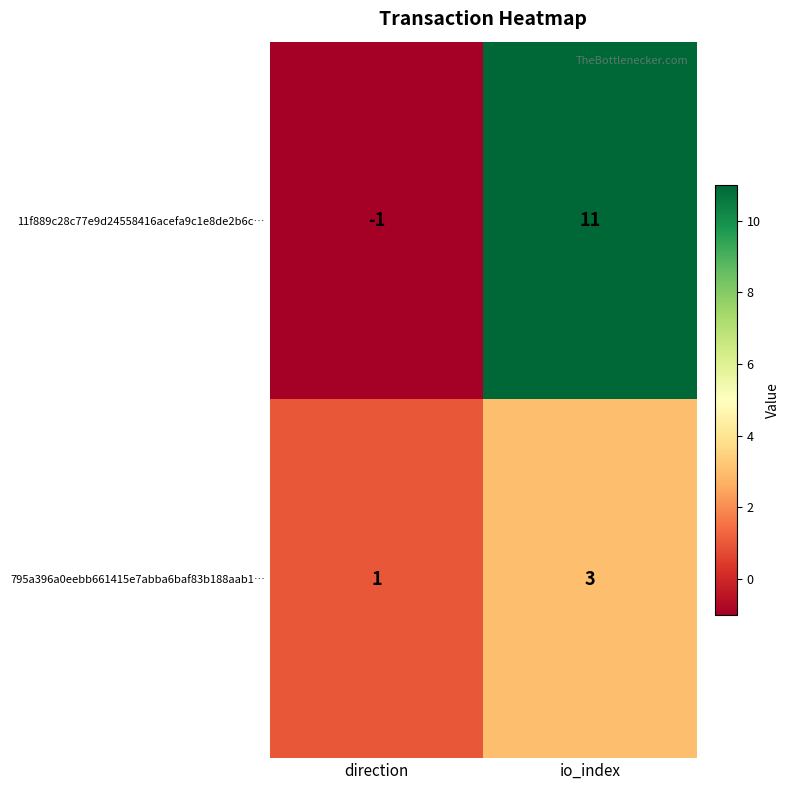

Rank the series by their maximum value, from lowest to highest.

795a396a0eebb661415e7abba6baf83b188aab1…, 11f889c28c77e9d24558416acefa9c1e8de2b6c…